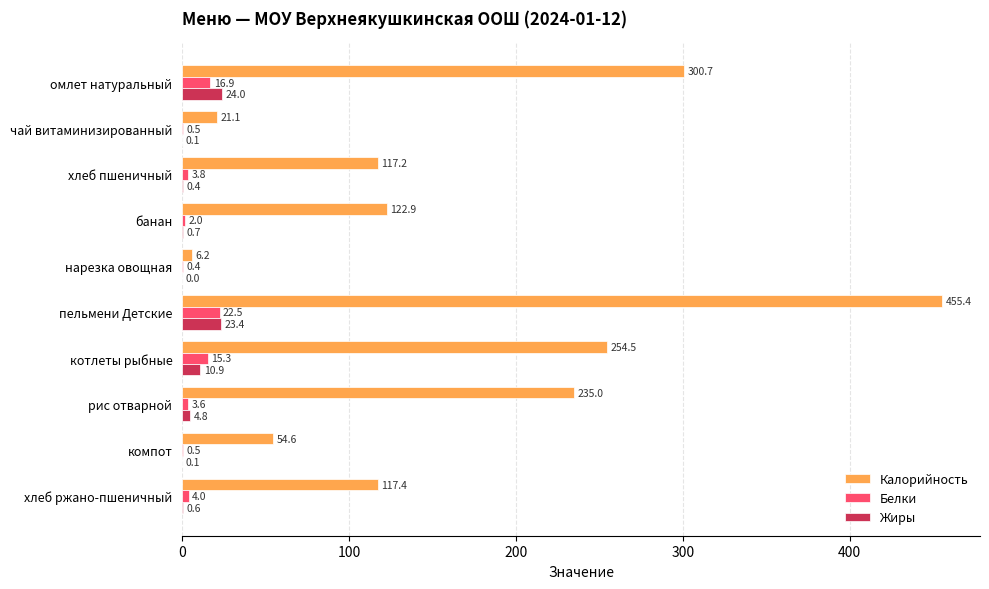

What is the maximum value shown in the chart?

455.4